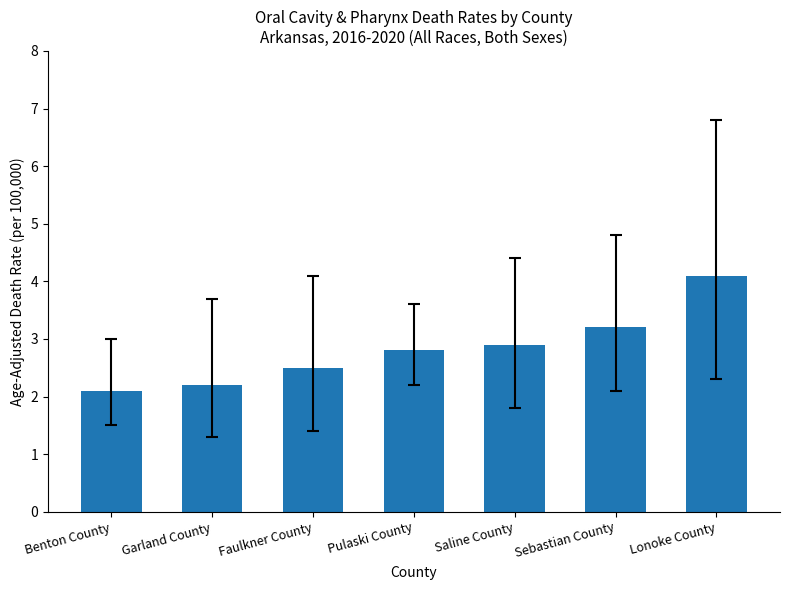

At which category does the chart reach its peak across all series?

Lonoke County